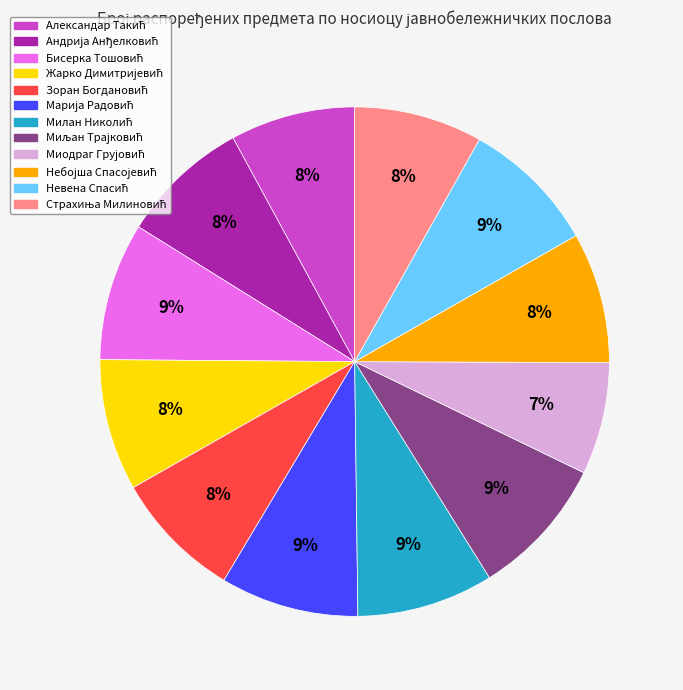

To the nearest percent, what is the difference between the largest and smallest slice percentages?

2%